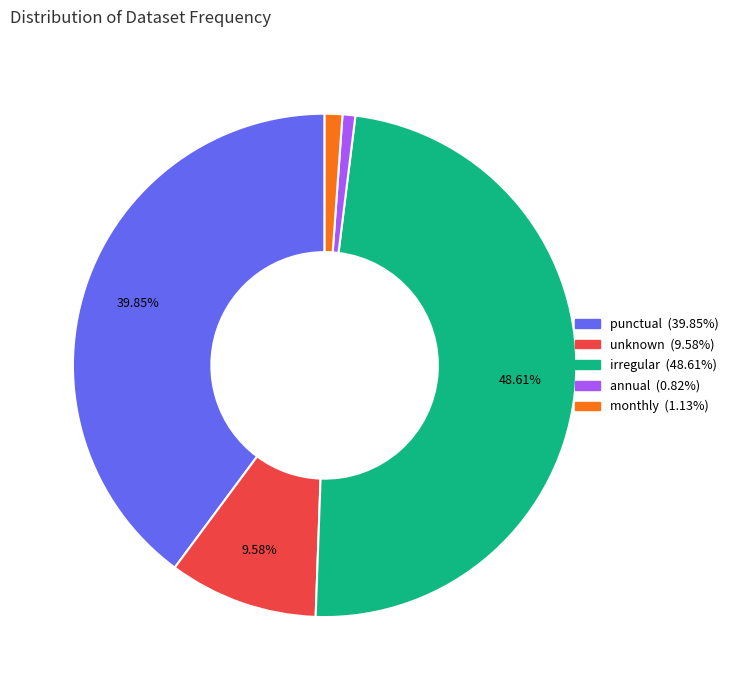

Does any single category account for the majority?

No